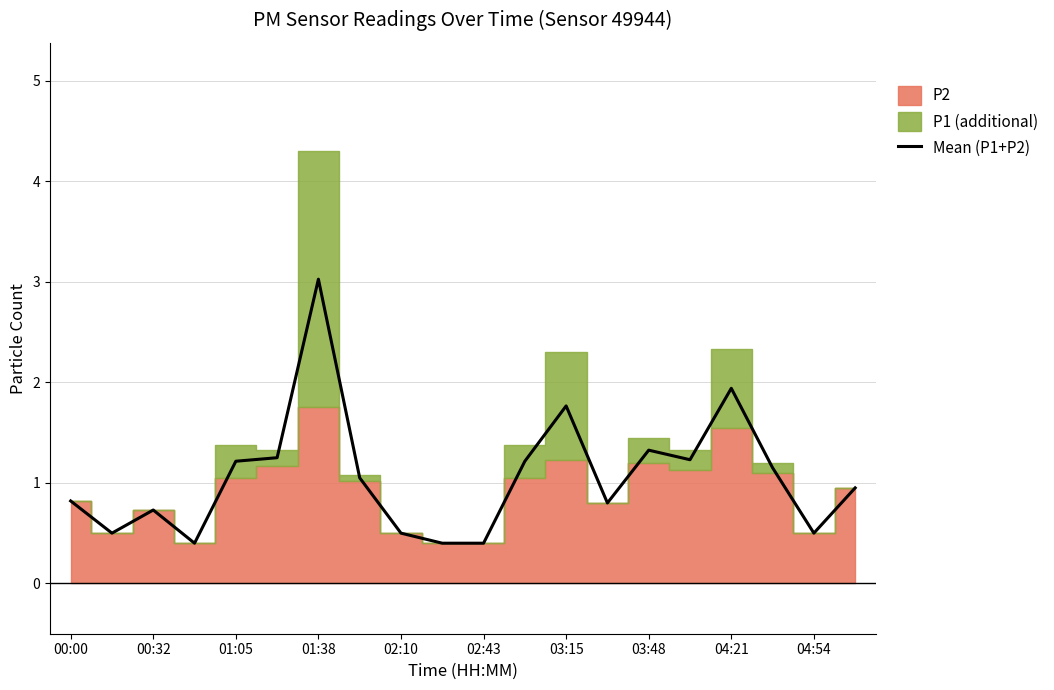

The value of Mean (P1+P2) at 00:00 is 1.5. True or false?

False